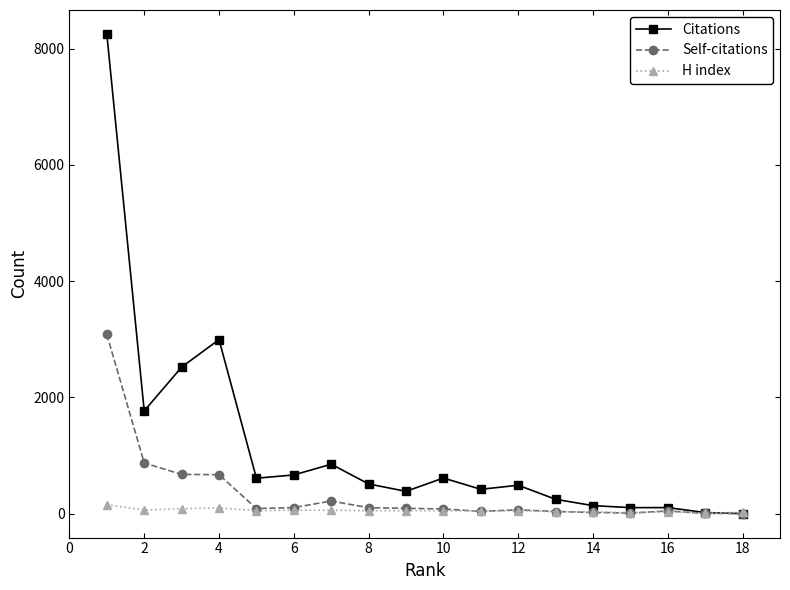

What is the greatest value displayed?

8252